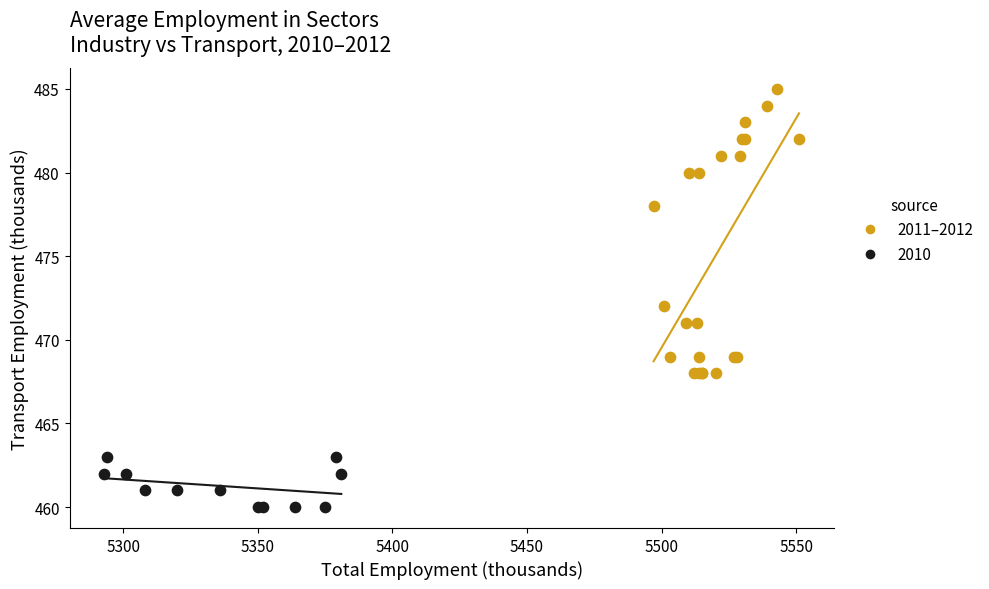

Which series has the largest Y range (max minus min)?

2011–2012